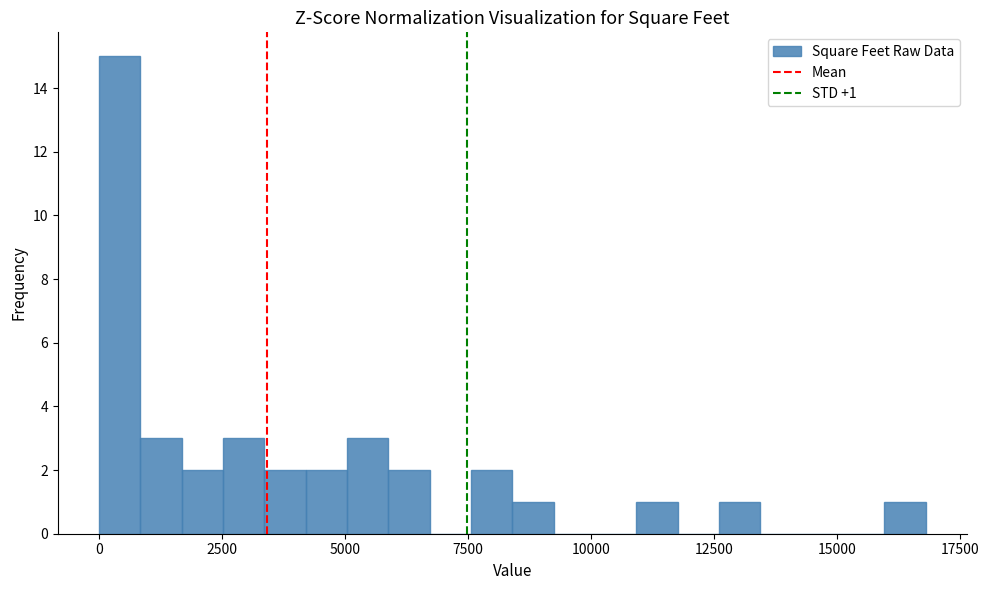

Read against the x-axis, roughly where is the centre of the tallest bar?

500